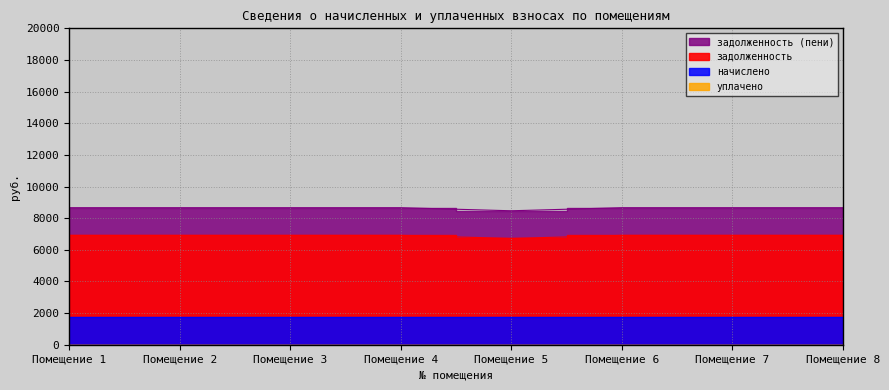

True or false: задолженность (пени) has a value of 6912.0 at Помещение 4.

True